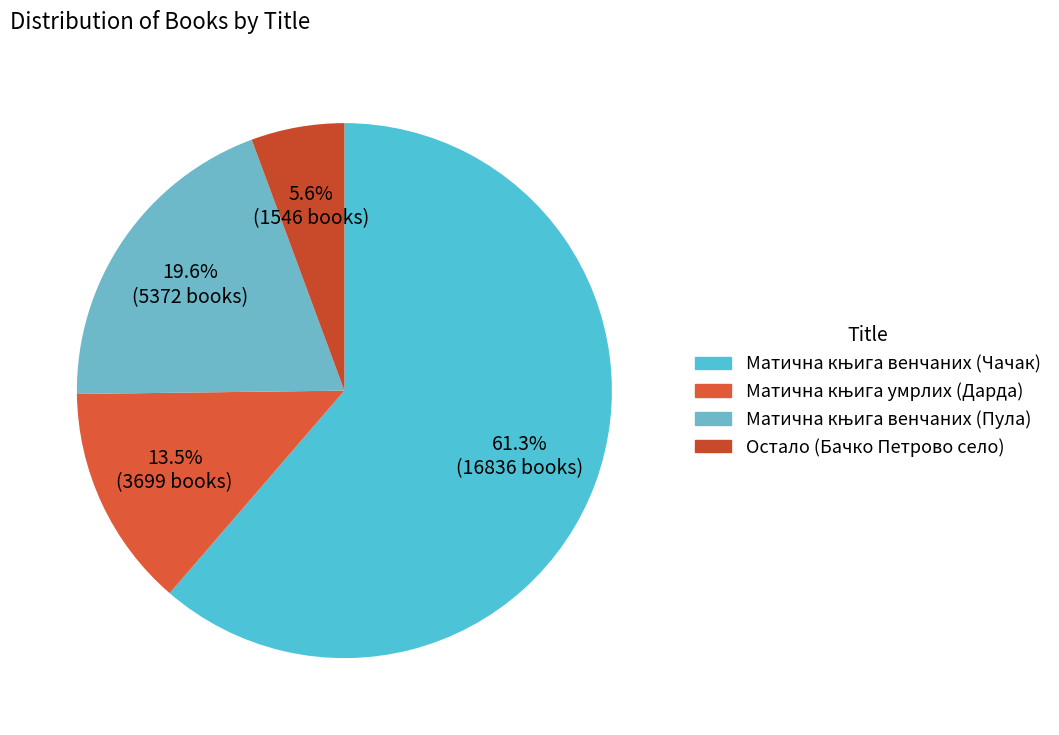

What is the total percentage of Матична књига венчаних (Пула) and Остало (Бачко Петрово село)?

25.2%